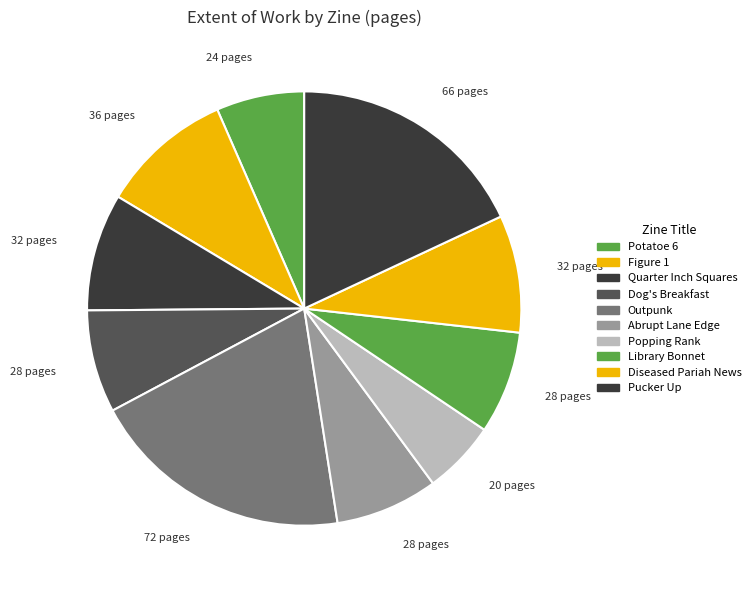

To the nearest percent, what is the difference between the Figure 1 and Pucker Up slice percentages?

8%